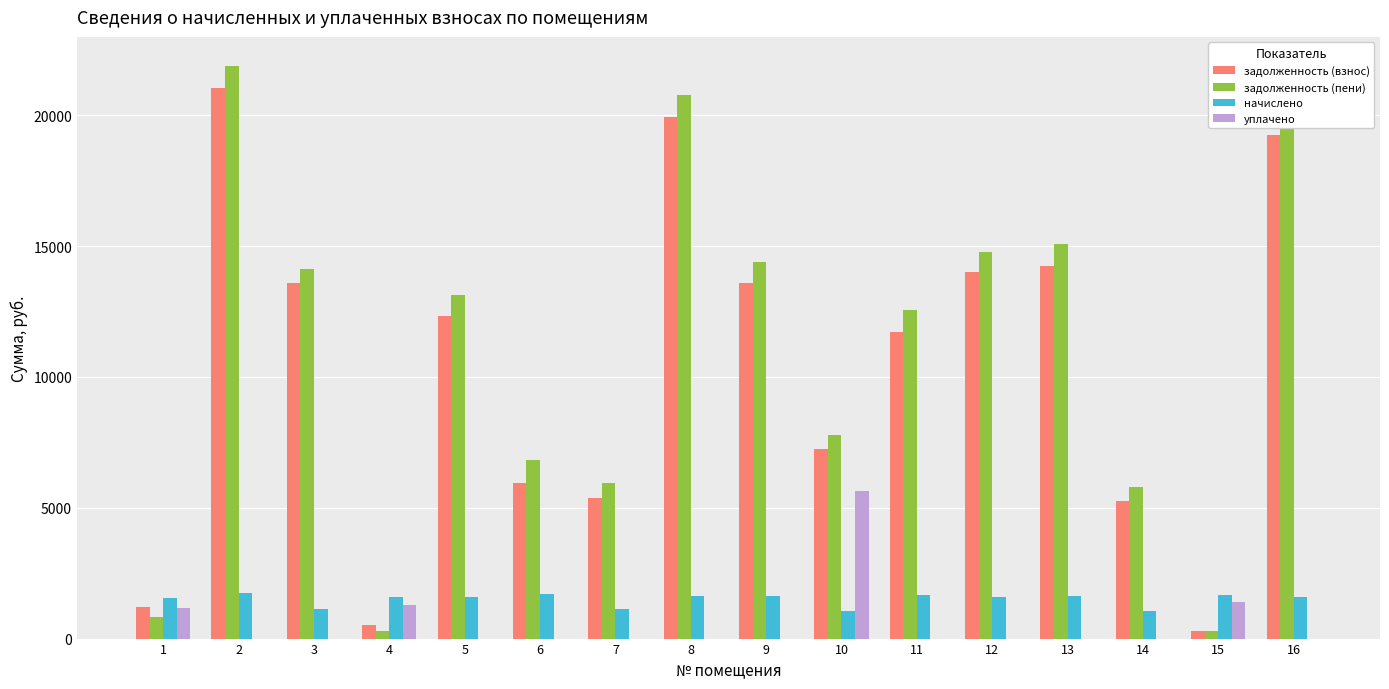

Which category has the highest value in the задолженность (пени) series?

2